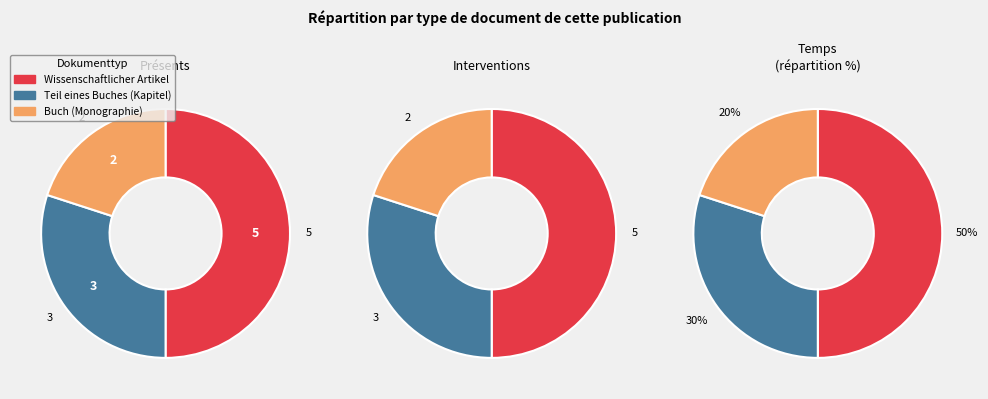

To the nearest percent, what is the difference between the Buch (Monographie) and Wissenschaftlicher Artikel slice percentages?

30%